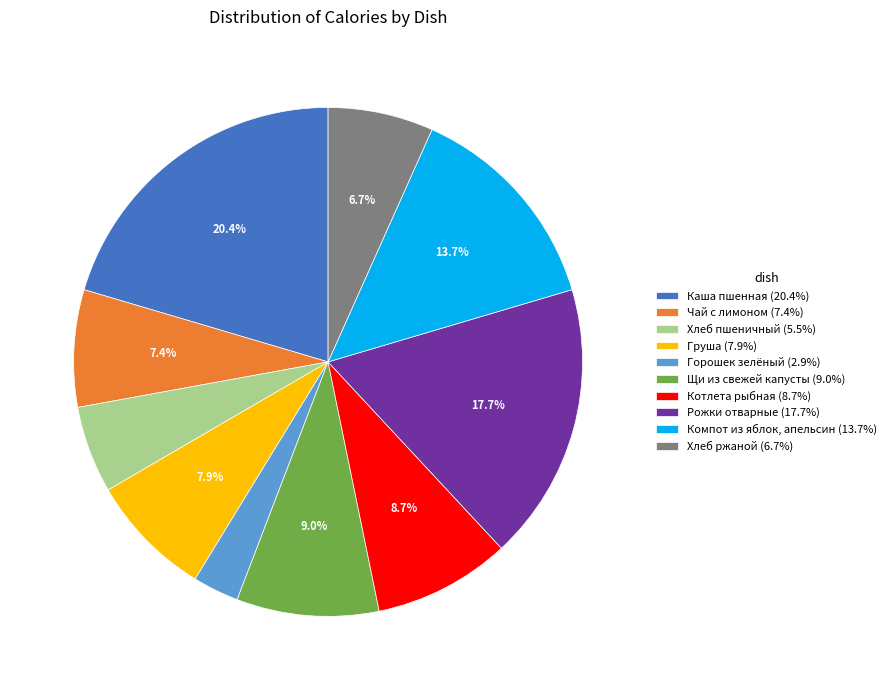

Rank the categories by value from lowest to highest.

Горошек зелёный, Хлеб пшеничный, Хлеб ржаной, Чай с лимоном, Груша, Котлета рыбная, Щи из свежей капусты, Компот из яблок, апельсин, Рожки отварные, Каша пшенная